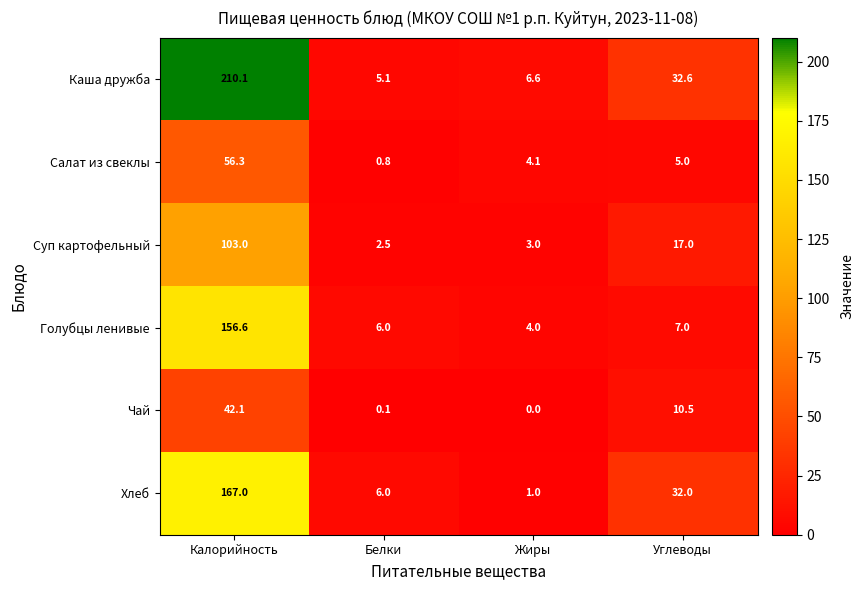

Where does the Каша дружба series first go above 32?

Калорийность